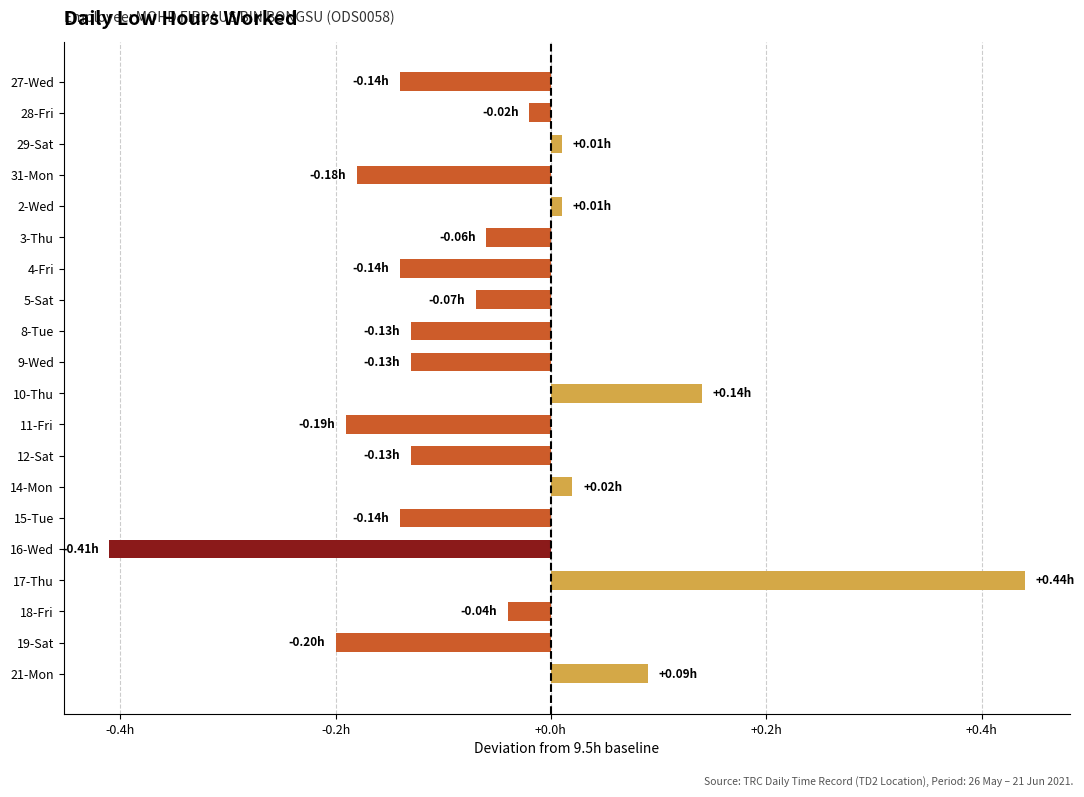

Does the chart contain any negative values?

Yes